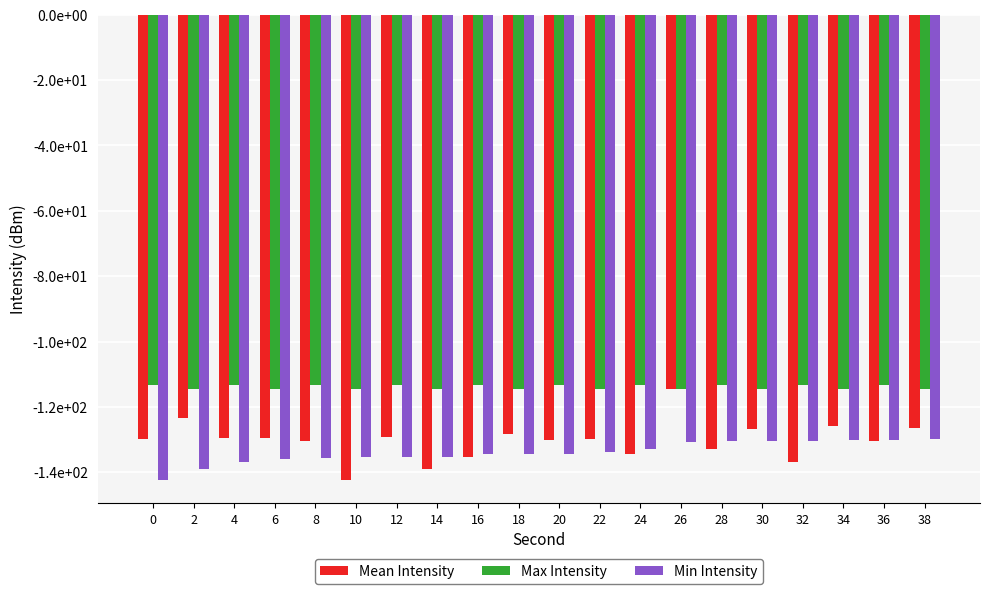

Which has a higher value, 34 or 12?

34